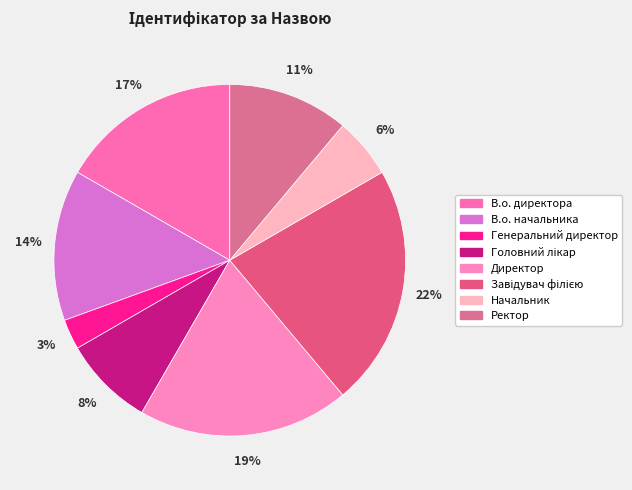

Count the number of slices in the pie.

8